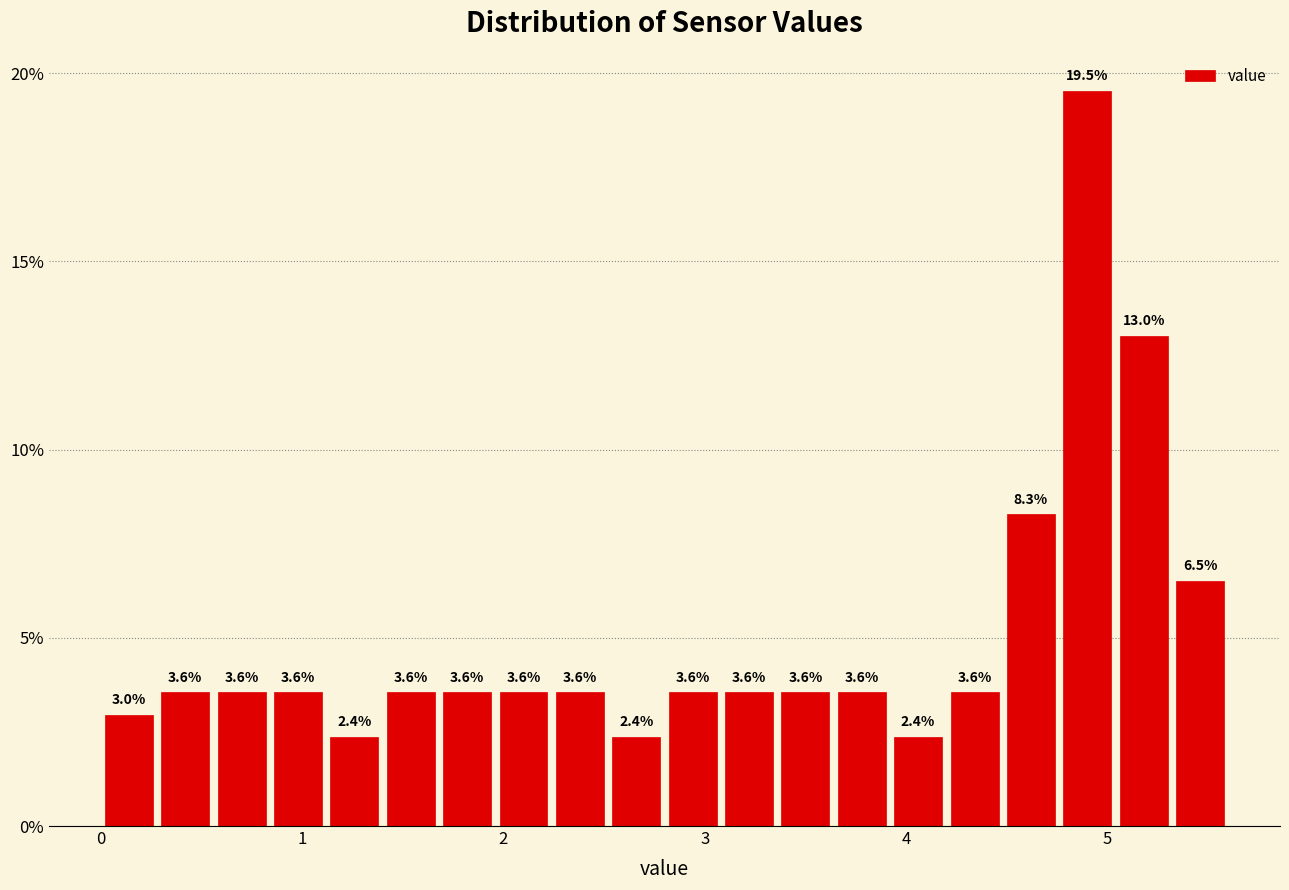

Read against the x-axis, roughly where is the centre of the tallest bar?

4.9